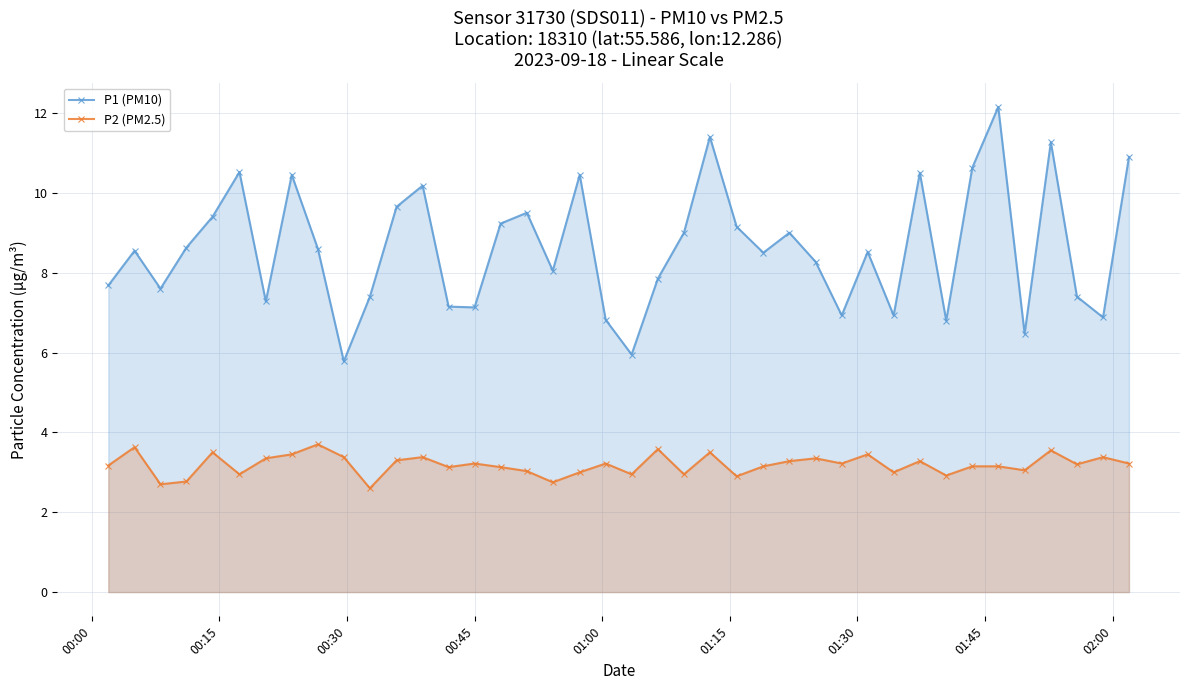

What is the maximum value shown in the chart?

12.2